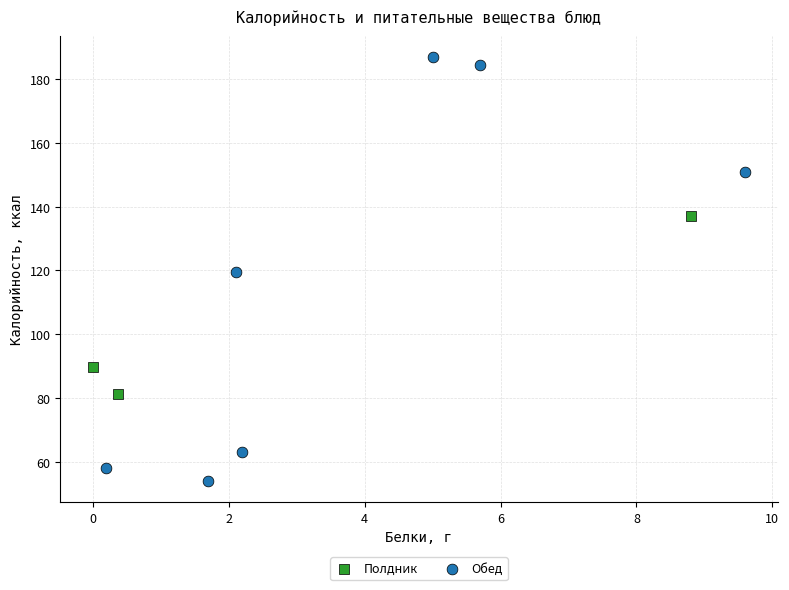

Which series contains the highest Y value?

Обед